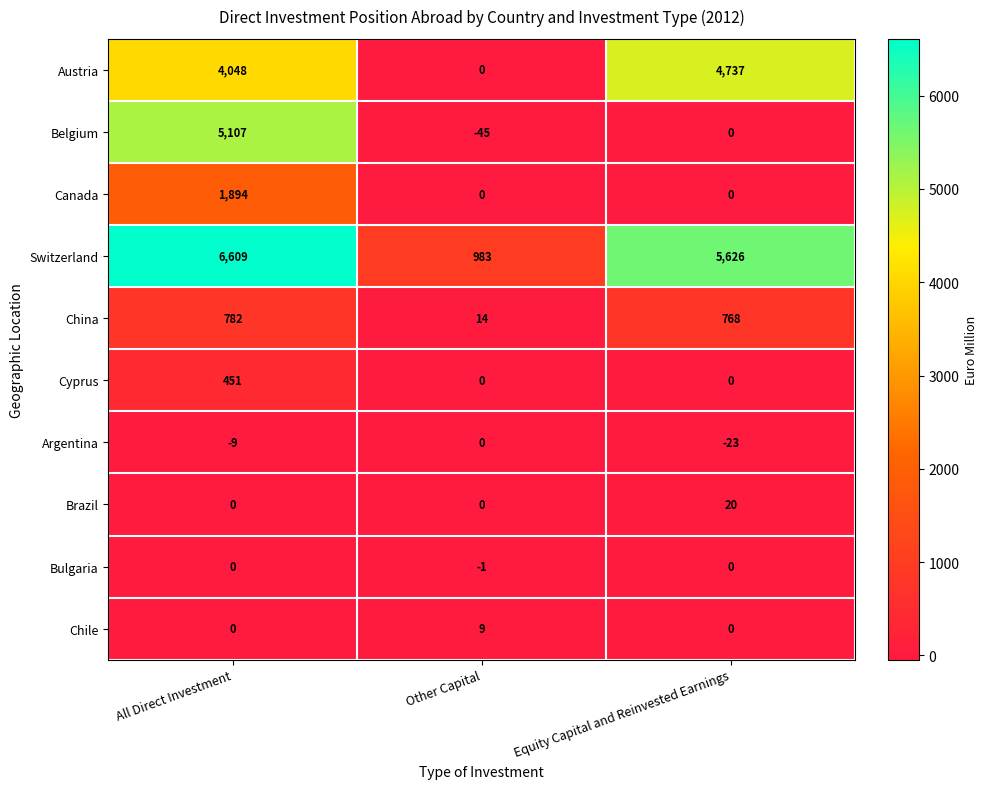

The value of Austria at Other Capital is 0. True or false?

True